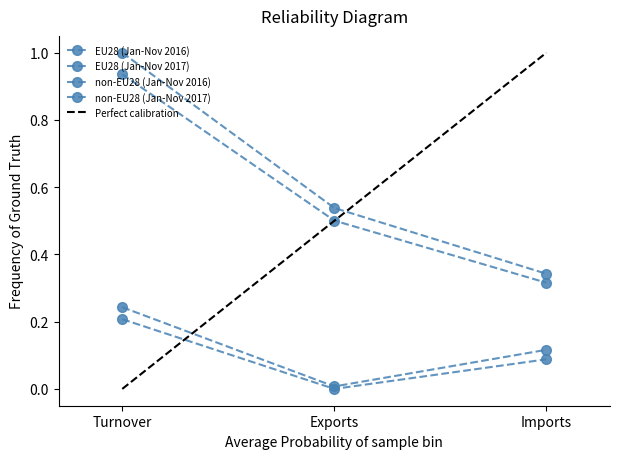

At Turnover, list the series in order from smallest to largest.

non-EU28 (Jan-Nov 2016), non-EU28 (Jan-Nov 2017), EU28 (Jan-Nov 2016), EU28 (Jan-Nov 2017)